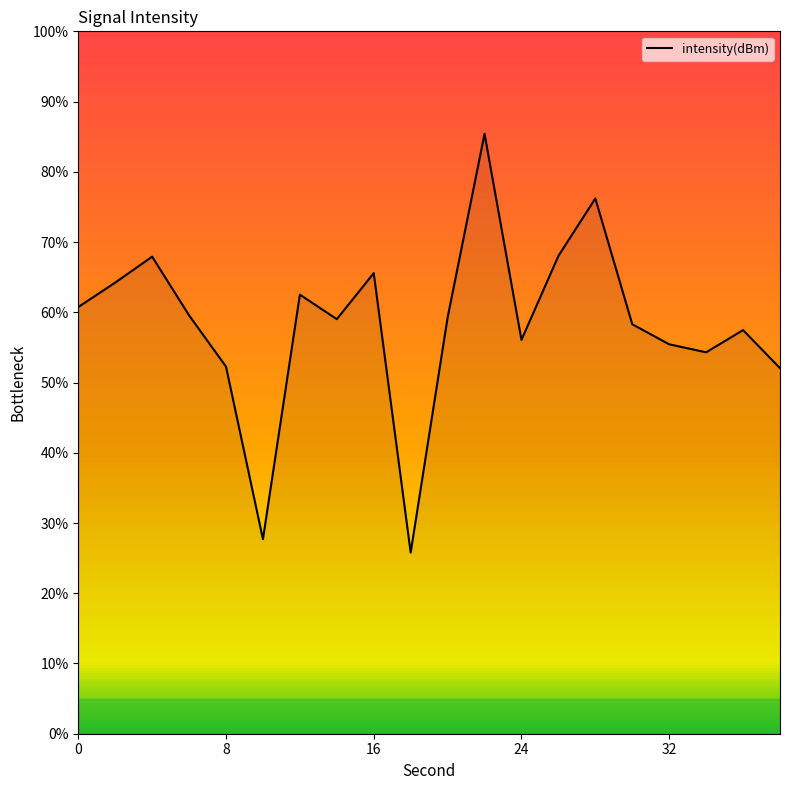

What is the smallest value displayed?

25.8